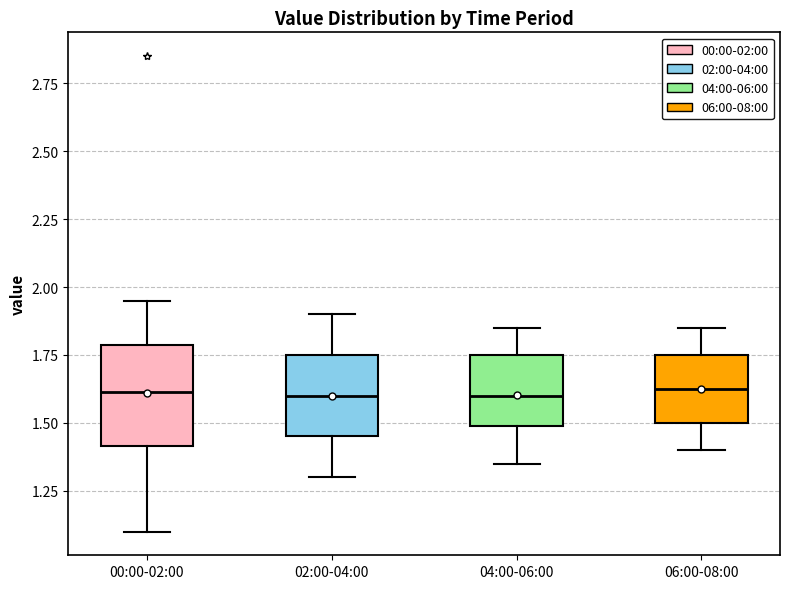

Reading left to right, read every box against the y-axis: the position of its median line, the range the box covers, and the ends of its whiskers. The values are not printed on the chart, so give them approximately, as read against the axis.

00:00-02:00: median 1.60, box 1.40 to 1.80, whiskers 1.10 to 1.95
02:00-04:00: median 1.60, box 1.45 to 1.75, whiskers 1.30 to 1.90
04:00-06:00: median 1.60, box 1.50 to 1.75, whiskers 1.35 to 1.85
06:00-08:00: median 1.65, box 1.50 to 1.75, whiskers 1.40 to 1.85